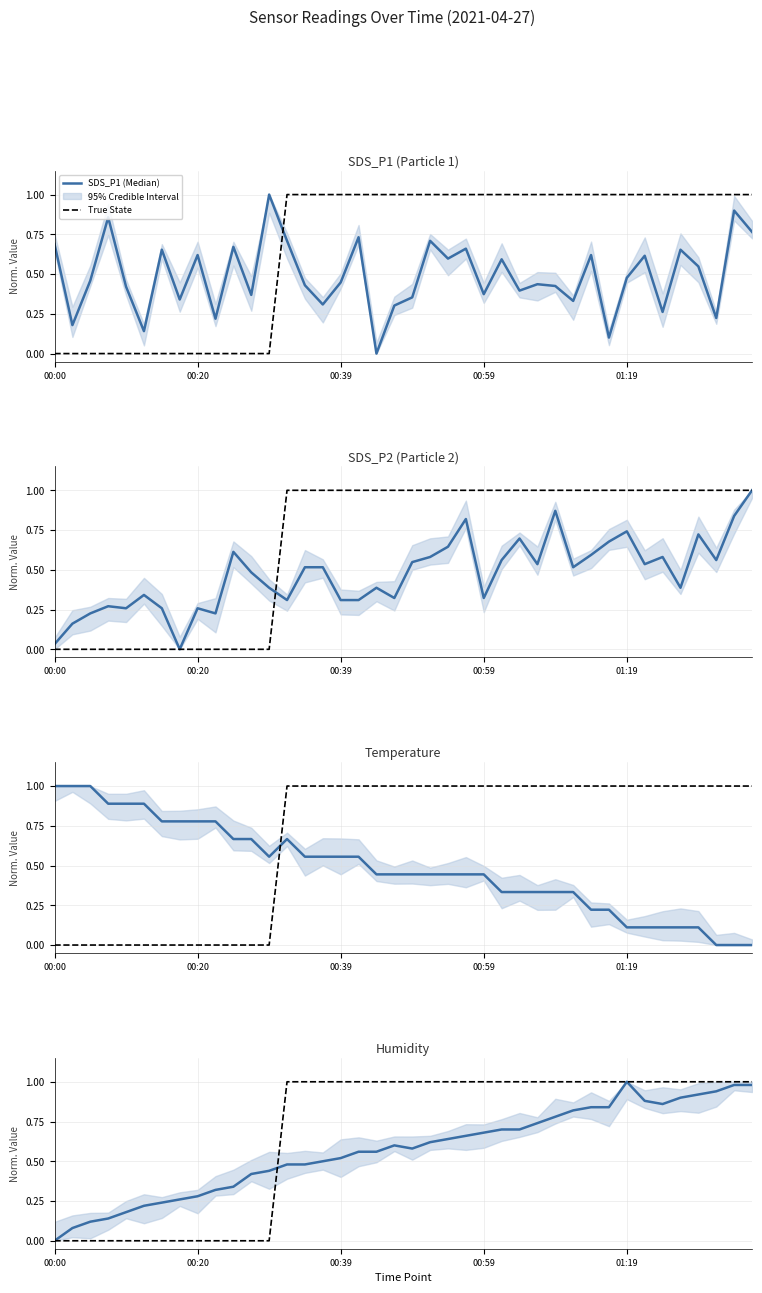

How many interior local valleys does the SDS_P2 series have?

11